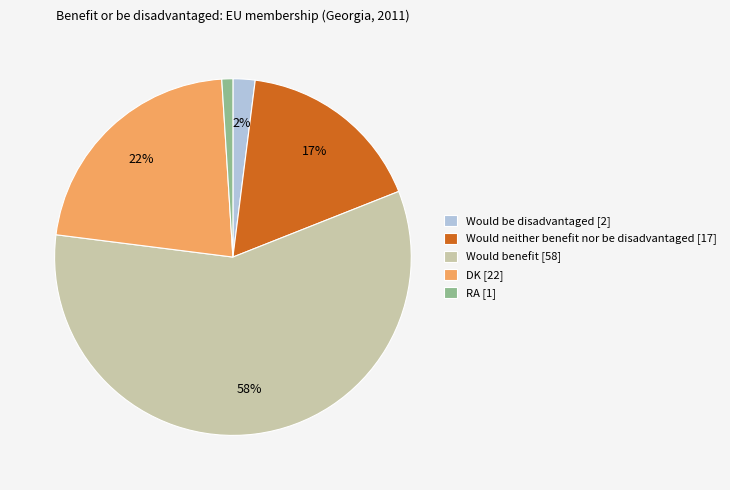

What is the majority slice?

Would benefit